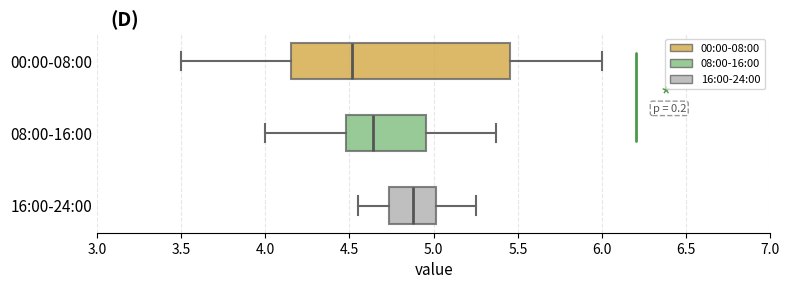

Reading bottom to top, transcribe this box plot: for each box, give where its median line is, the range the box spans, and where its two whiskers end, as read against the x-axis. The values are not printed on the chart, so give them approximately, as read against the axis.

16:00-24:00: median 4.90, box 4.75 to 5.00, whiskers 4.55 to 5.25
08:00-16:00: median 4.65, box 4.50 to 4.95, whiskers 4.00 to 5.35
00:00-08:00: median 4.50, box 4.15 to 5.45, whiskers 3.50 to 6.00